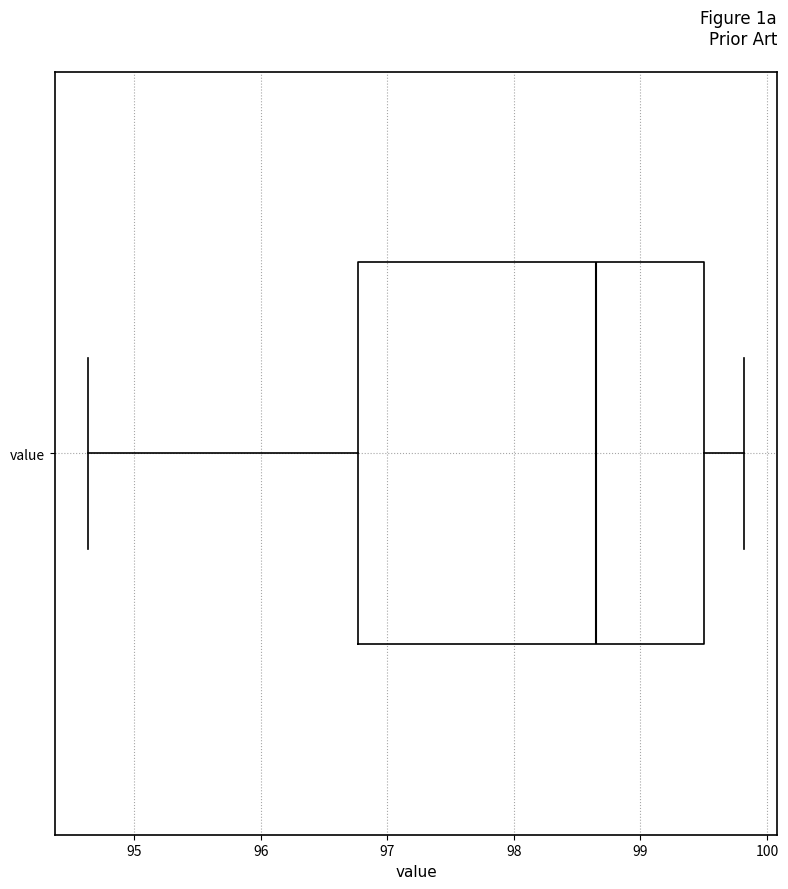

Read this box plot against the x-axis: the position of the median line, the range covered by the box, and the ends of both whiskers. The values are not printed on the chart, so give them approximately, as read against the axis.

median 98.7, box 96.8 to 99.5, whiskers 94.6 to 99.8